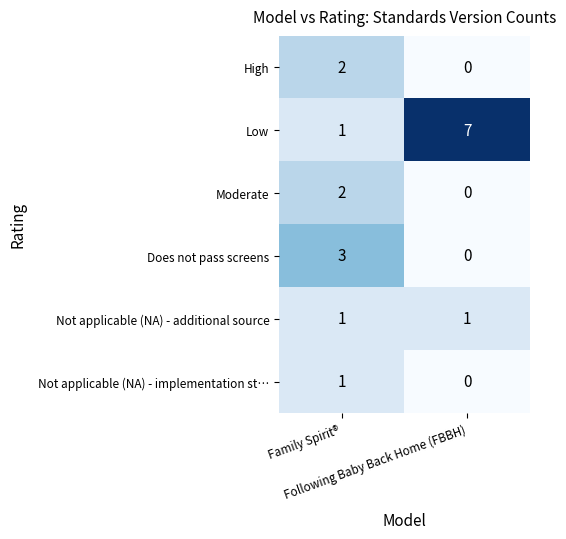

Which category has the highest value across all series?

Following Baby Back Home (FBBH)